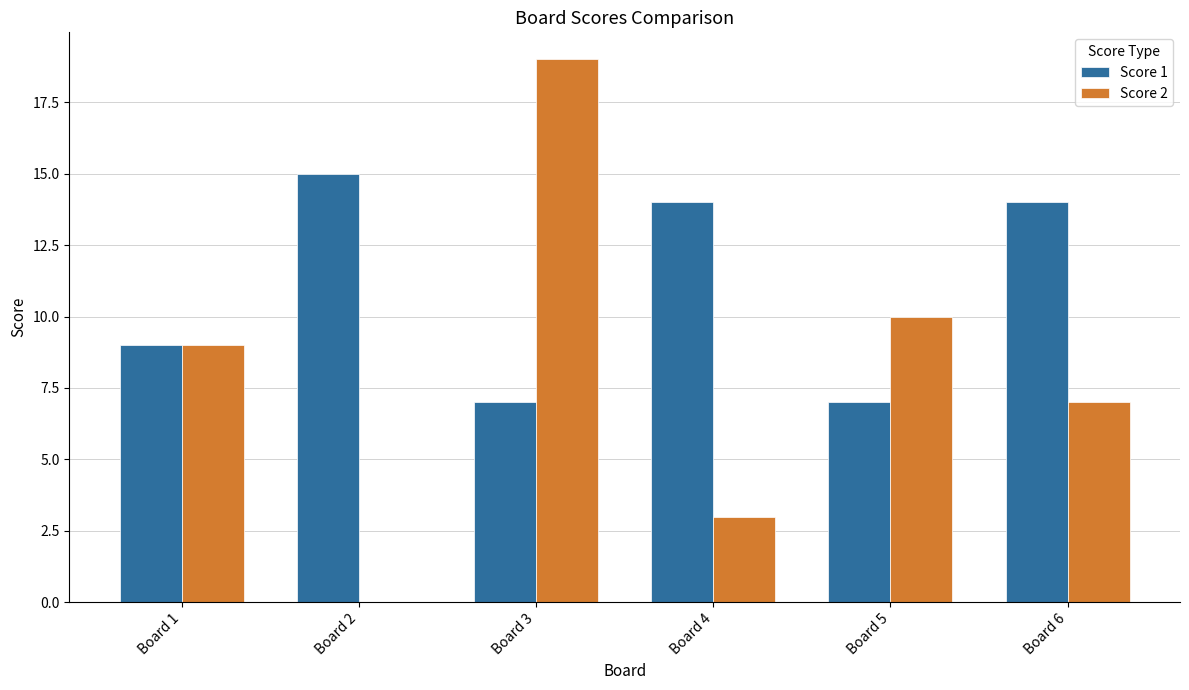

True or false: Score 1 has a value of 10 at Board 5.

False